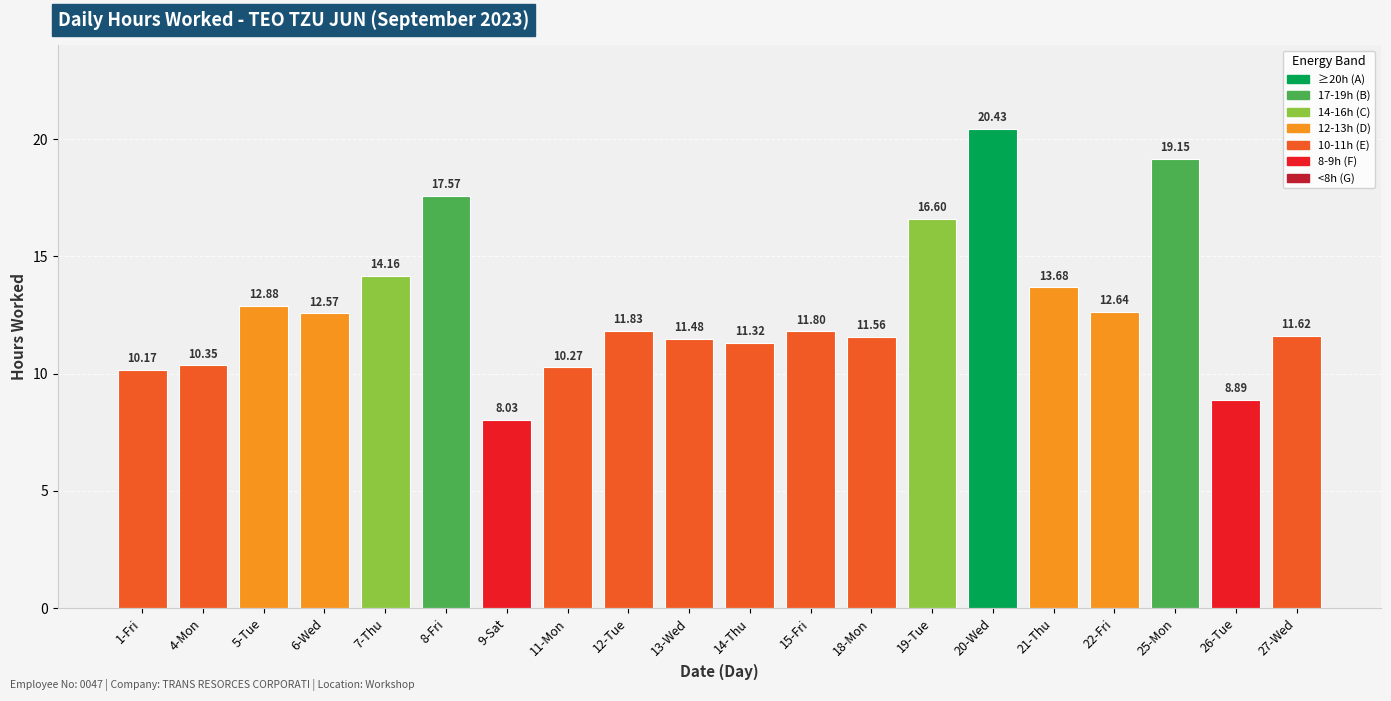

At which label is the value closest to 14?

7-Thu